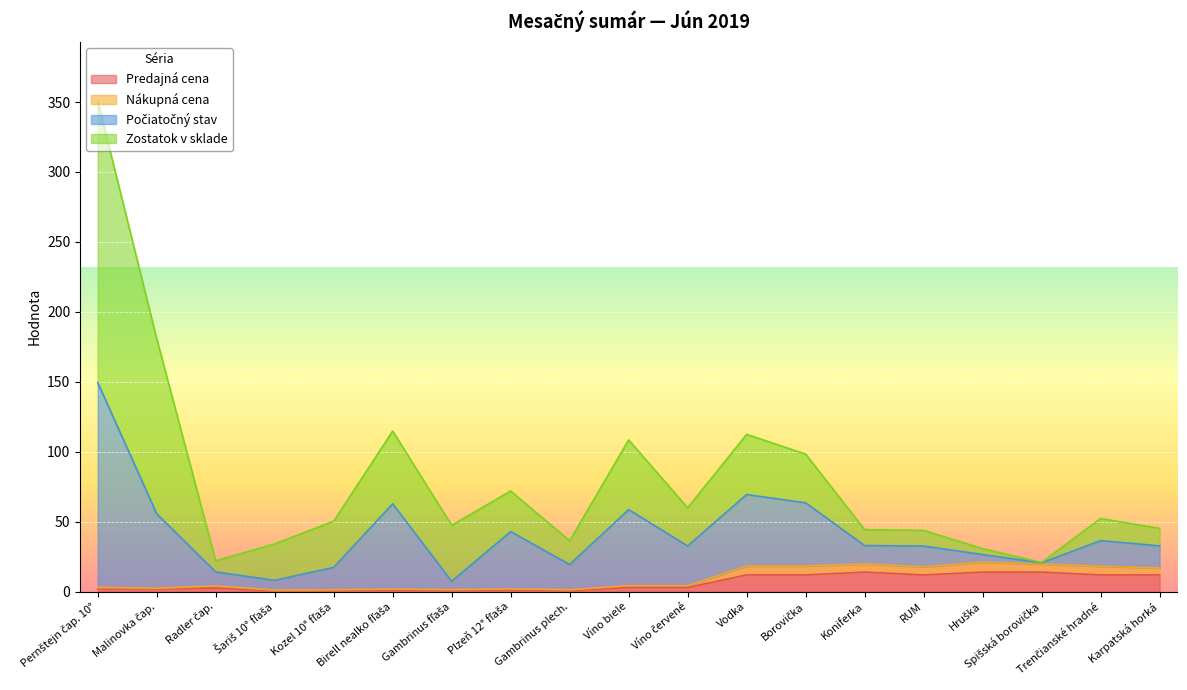

What is the maximum value for Predajná cena?

14.0